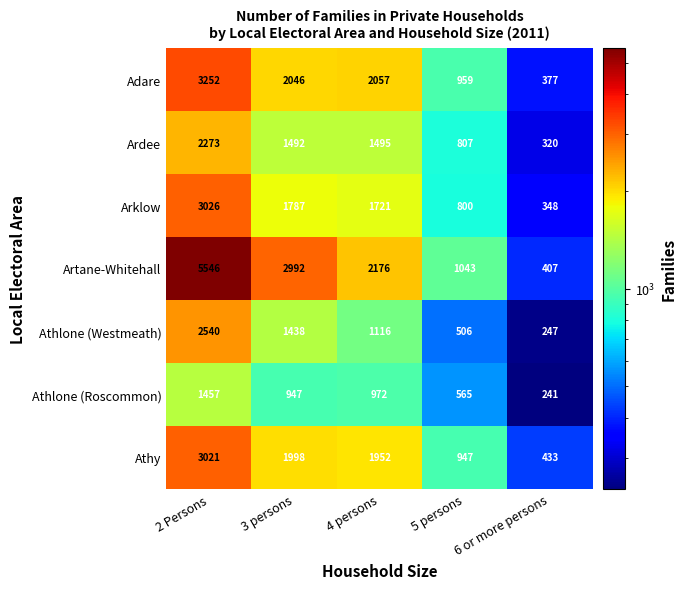

List the series in order of their peak value, highest first.

Artane-Whitehall, Adare, Arklow, Athy, Athlone (Westmeath), Ardee, Athlone (Roscommon)